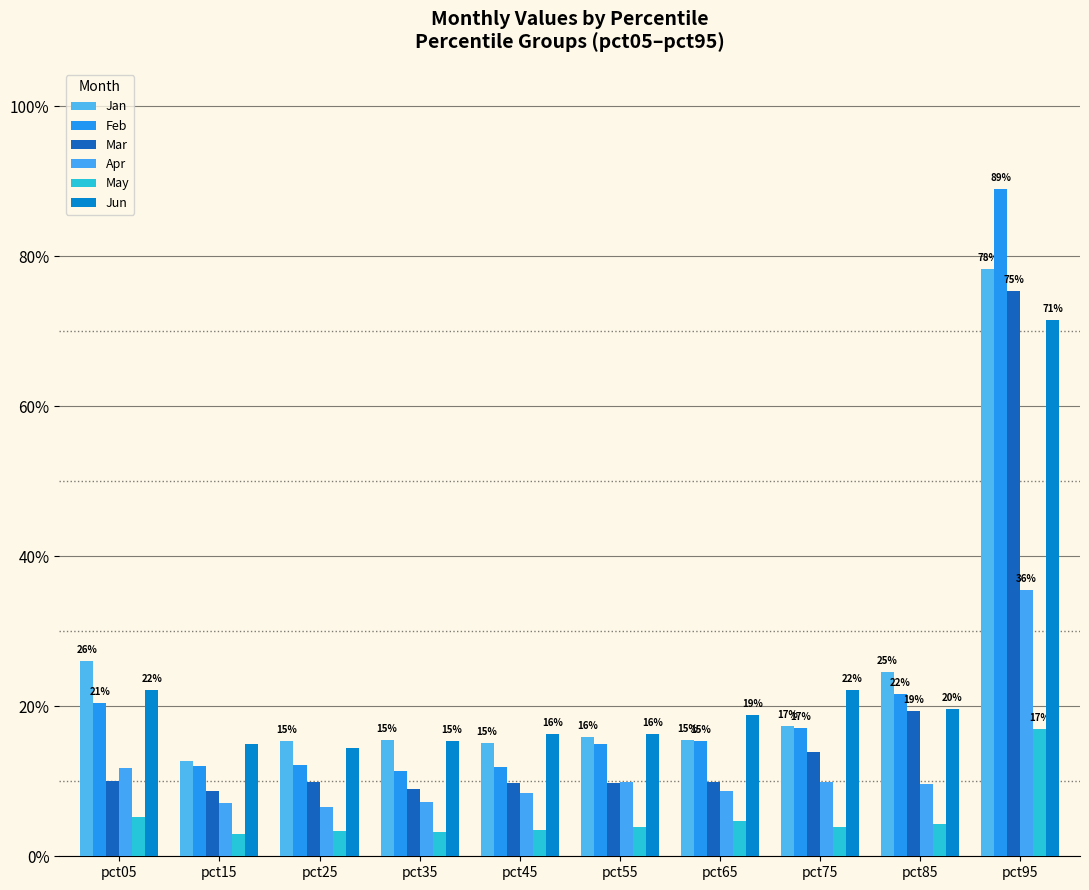

Does the chart contain stacked bars?

No